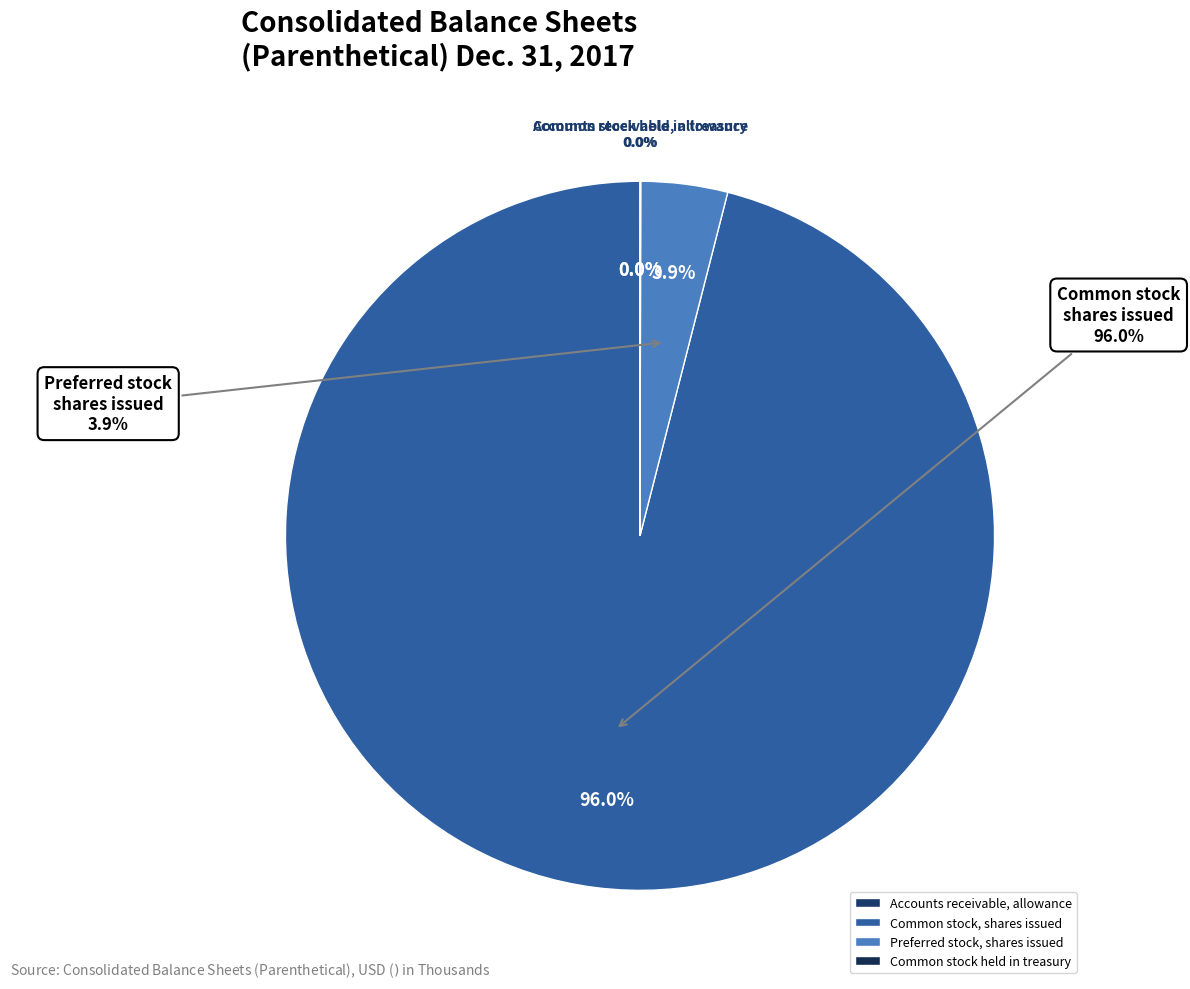

Rank the categories by value from highest to lowest.

Common stock, shares issued, Preferred stock, shares issued, Common stock held in treasury at cost, Accounts receivable, allowance for doubtful accounts